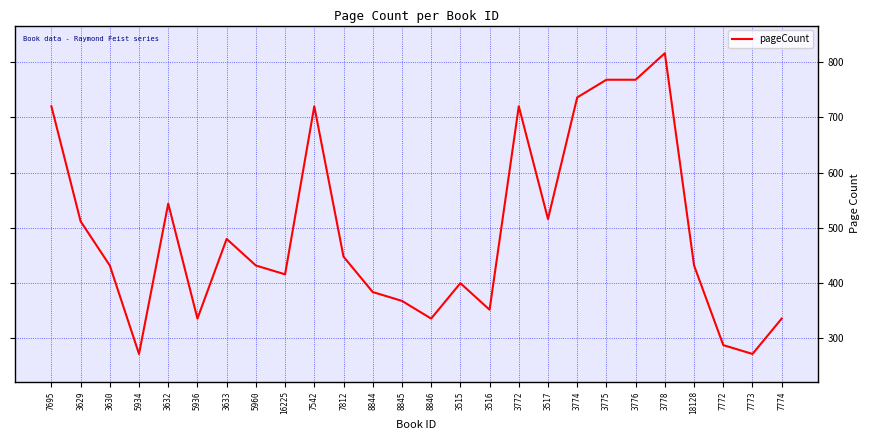

What position from the right is 3633?

20